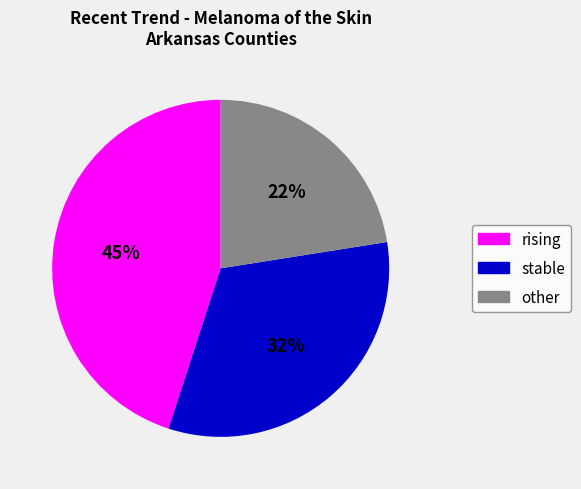

Is the sum of rising and stable greater than half?

Yes